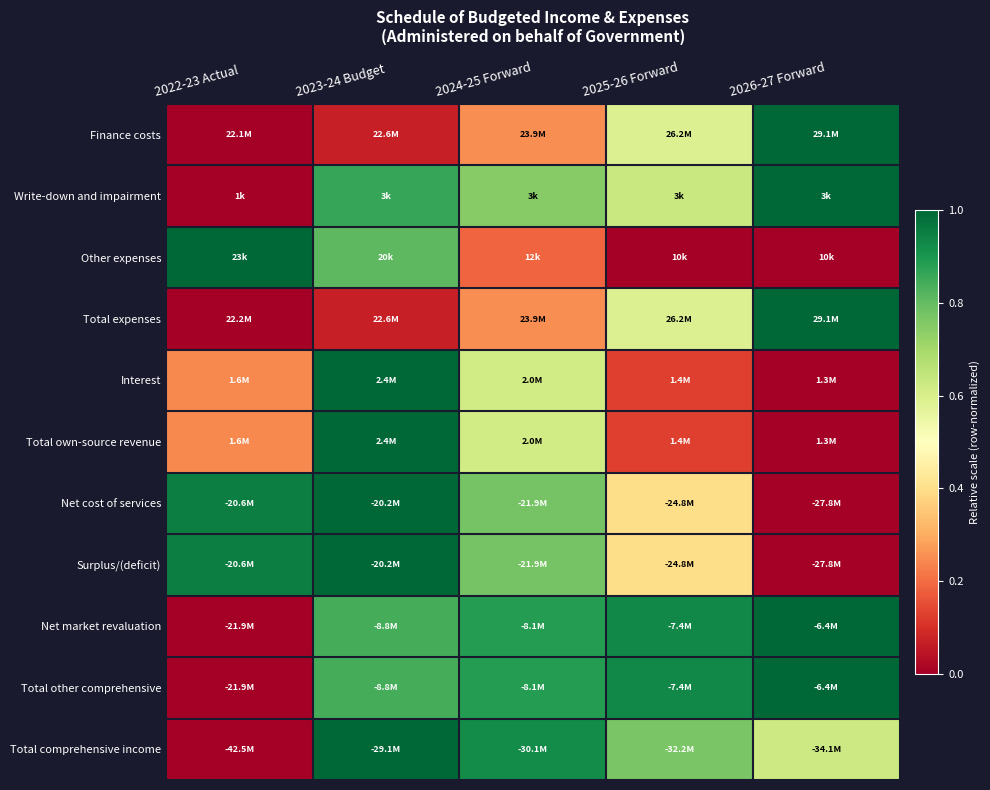

Reading left to right, transcribe all the data shown in this chart.

Finance costs: 2022-23 Actual=0.0	2023-24 Budget=0.1	2024-25 Forward=0.3	2025-26 Forward=0.6	2026-27 Forward=1.0
Write-down and impairment: 2022-23 Actual=0.0	2023-24 Budget=0.9	2024-25 Forward=0.7	2025-26 Forward=0.6	2026-27 Forward=1.0
Other expenses: 2022-23 Actual=1.0	2023-24 Budget=0.8	2024-25 Forward=0.2	2025-26 Forward=0.0	2026-27 Forward=0.0
Total expenses: 2022-23 Actual=0.0	2023-24 Budget=0.1	2024-25 Forward=0.3	2025-26 Forward=0.6	2026-27 Forward=1.0
Interest: 2022-23 Actual=0.2	2023-24 Budget=1.0	2024-25 Forward=0.6	2025-26 Forward=0.1	2026-27 Forward=0.0
Total own-source revenue: 2022-23 Actual=0.2	2023-24 Budget=1.0	2024-25 Forward=0.6	2025-26 Forward=0.1	2026-27 Forward=0.0
Net cost of services: 2022-23 Actual=1.0	2023-24 Budget=1.0	2024-25 Forward=0.8	2025-26 Forward=0.4	2026-27 Forward=0.0
Surplus/(deficit): 2022-23 Actual=1.0	2023-24 Budget=1.0	2024-25 Forward=0.8	2025-26 Forward=0.4	2026-27 Forward=0.0
Net market revaluation: 2022-23 Actual=0.0	2023-24 Budget=0.8	2024-25 Forward=0.9	2025-26 Forward=0.9	2026-27 Forward=1.0
Total other comprehensive: 2022-23 Actual=0.0	2023-24 Budget=0.8	2024-25 Forward=0.9	2025-26 Forward=0.9	2026-27 Forward=1.0
Total comprehensive income: 2022-23 Actual=0.0	2023-24 Budget=1.0	2024-25 Forward=0.9	2025-26 Forward=0.8	2026-27 Forward=0.6